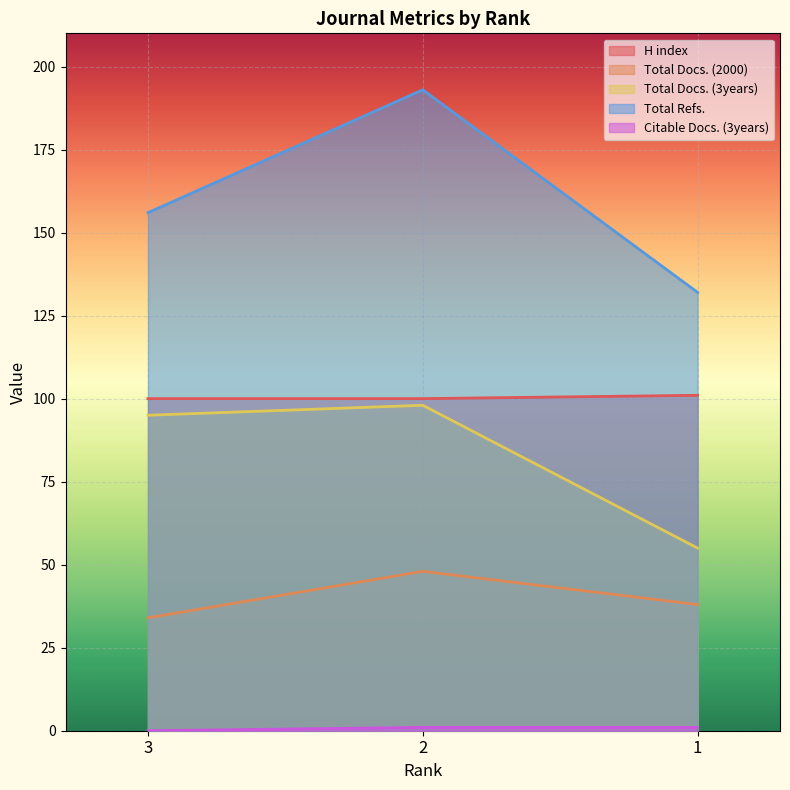

How many data points does each series have?

3